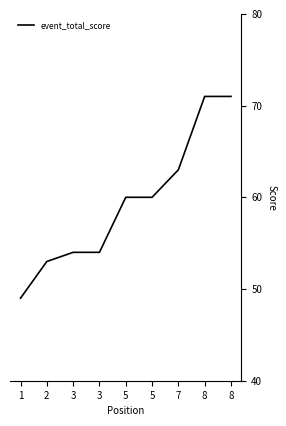

What is the difference between the values at 5 and 1?

11